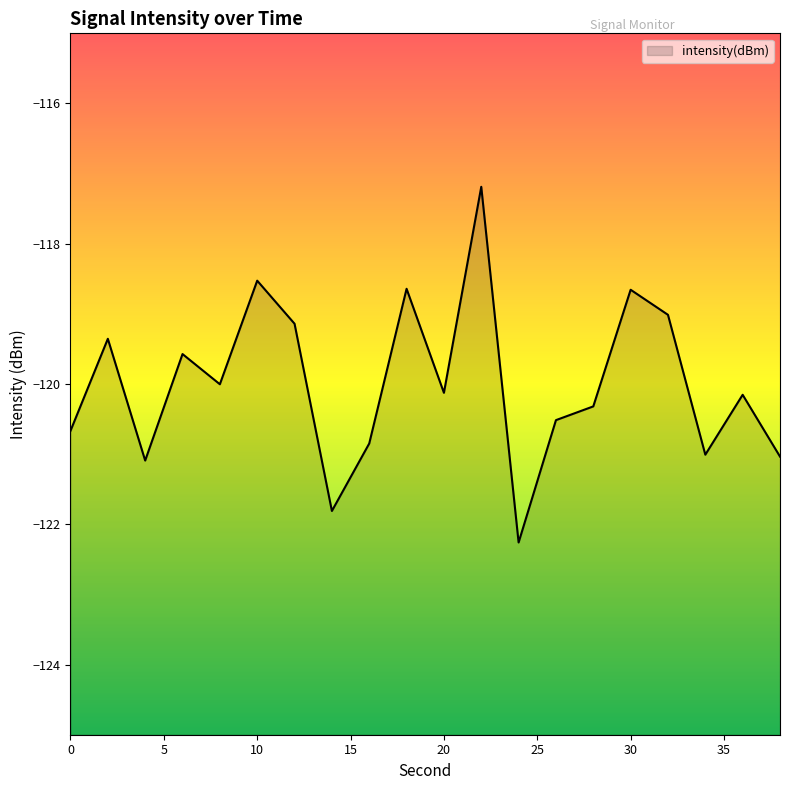

What is the change in value from 16 to 22?

+3.7